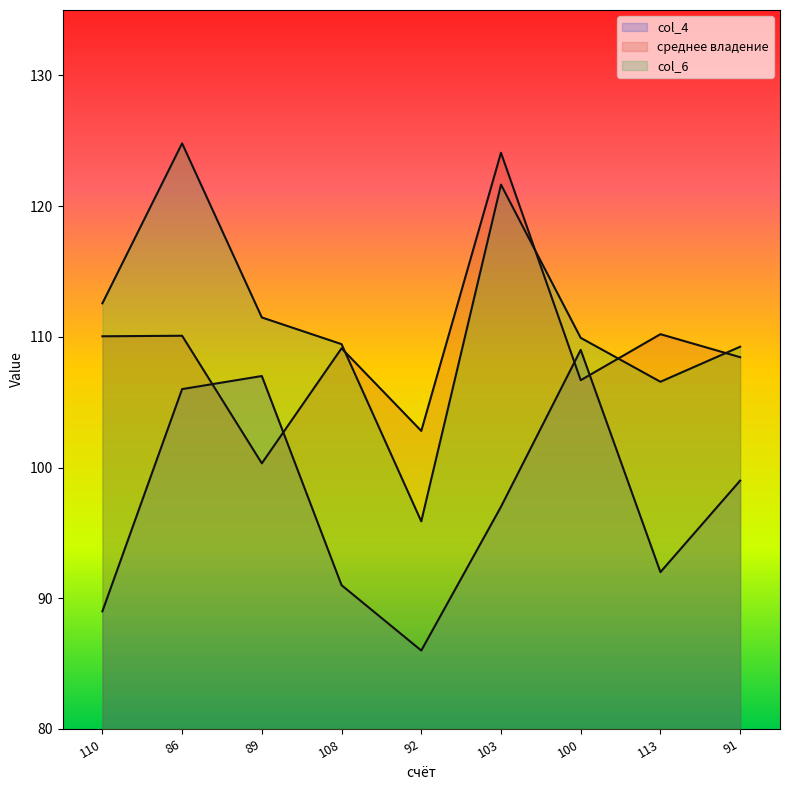

True or false: среднее владение has more than 2 interior local peaks.

True